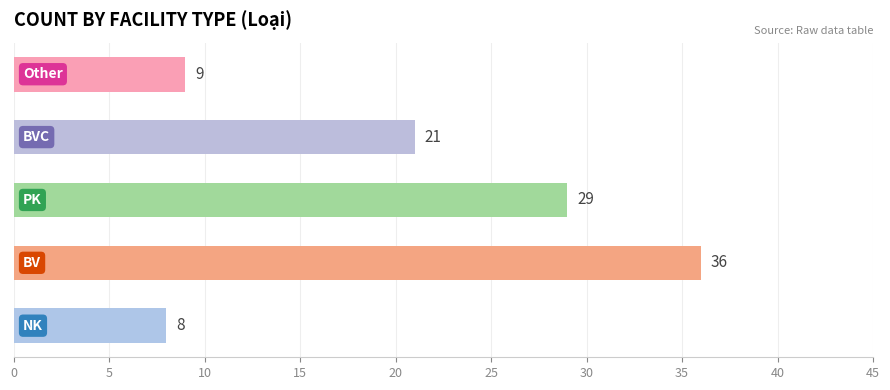

What is the difference between the maximum and minimum values?

28